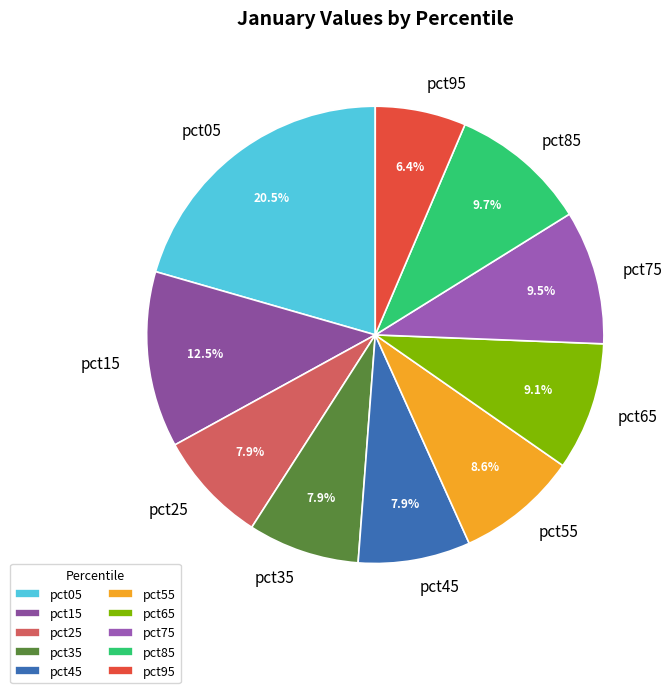

Do pct95 and pct15 together represent more than half of the pie?

No